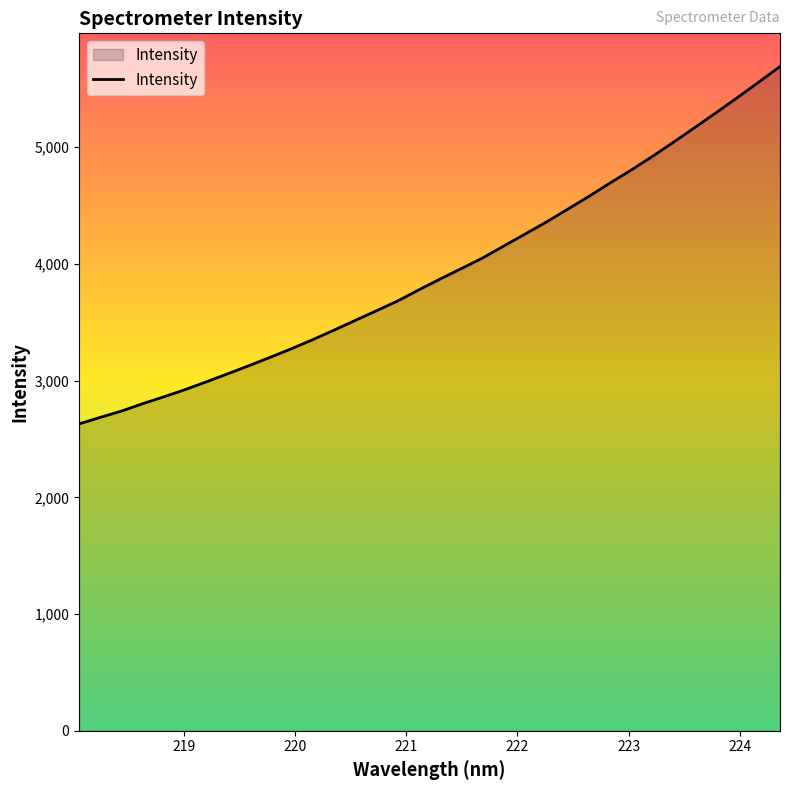

True or false: the data has more than 0 interior local peaks.

False